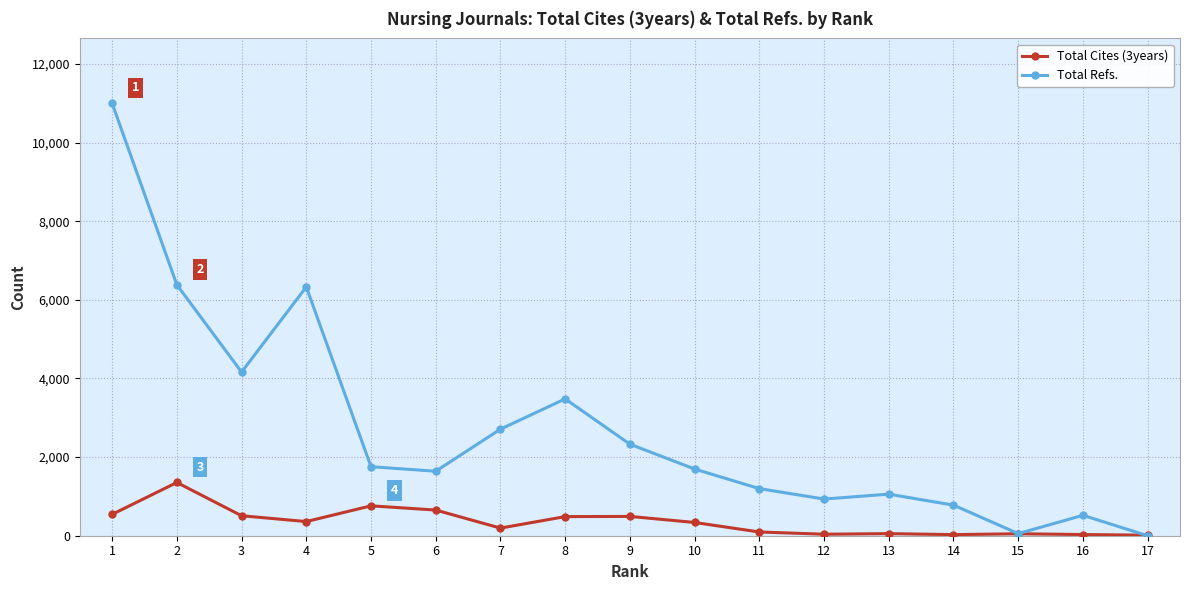

Between 7 and 14, which series saw the biggest shift?

Total Refs.